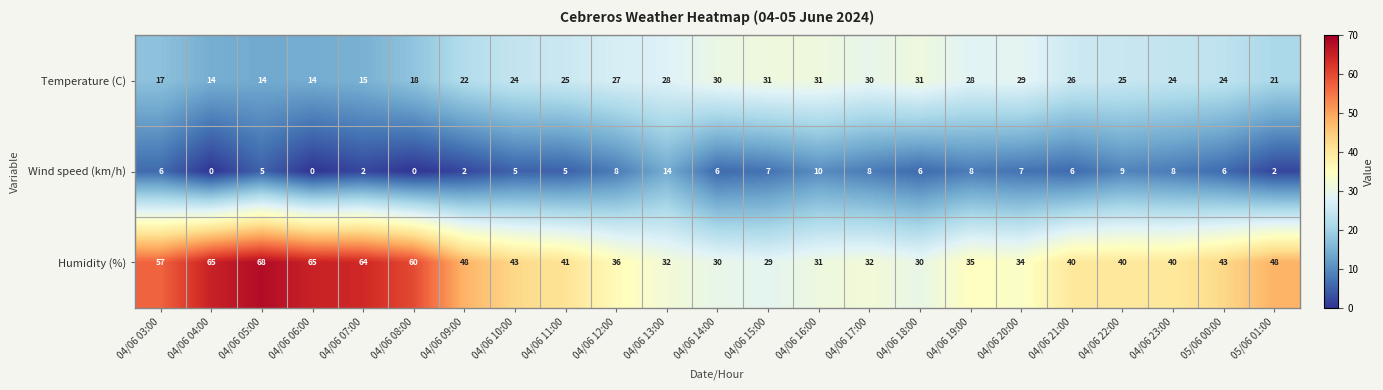

What is the total value across all series at 04/06 03:00?

80